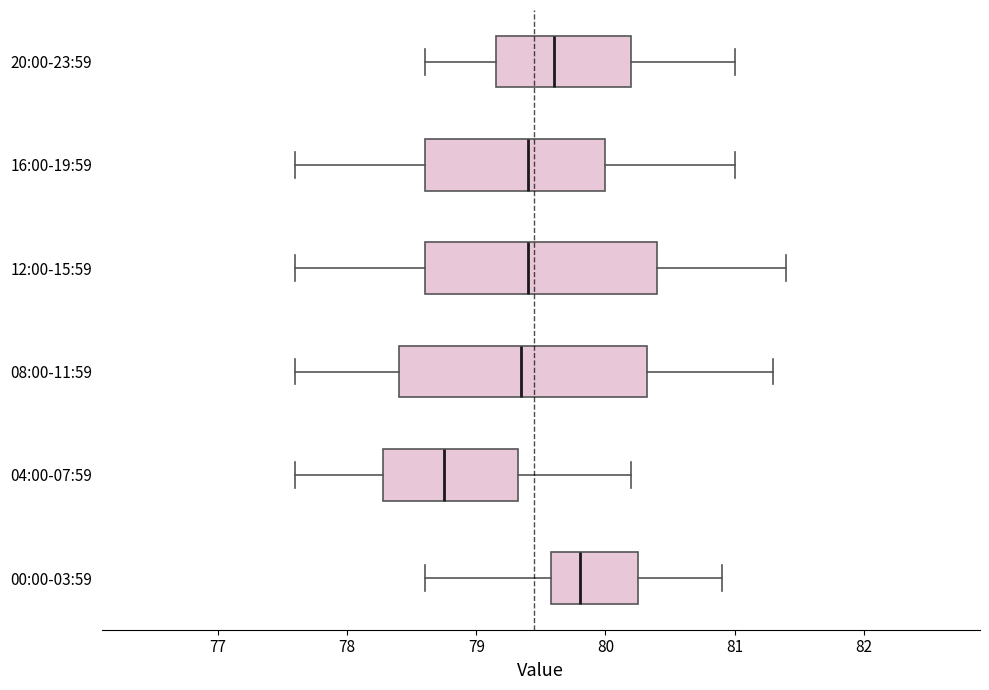

Which box is the widest, from its left edge to its right edge?

08:00-11:59